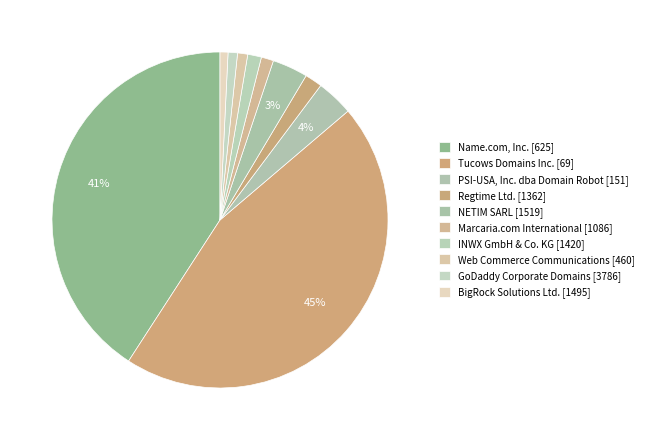

To the nearest percent, what portion does INWX GmbH & Co. KG [1420] represent?

1%